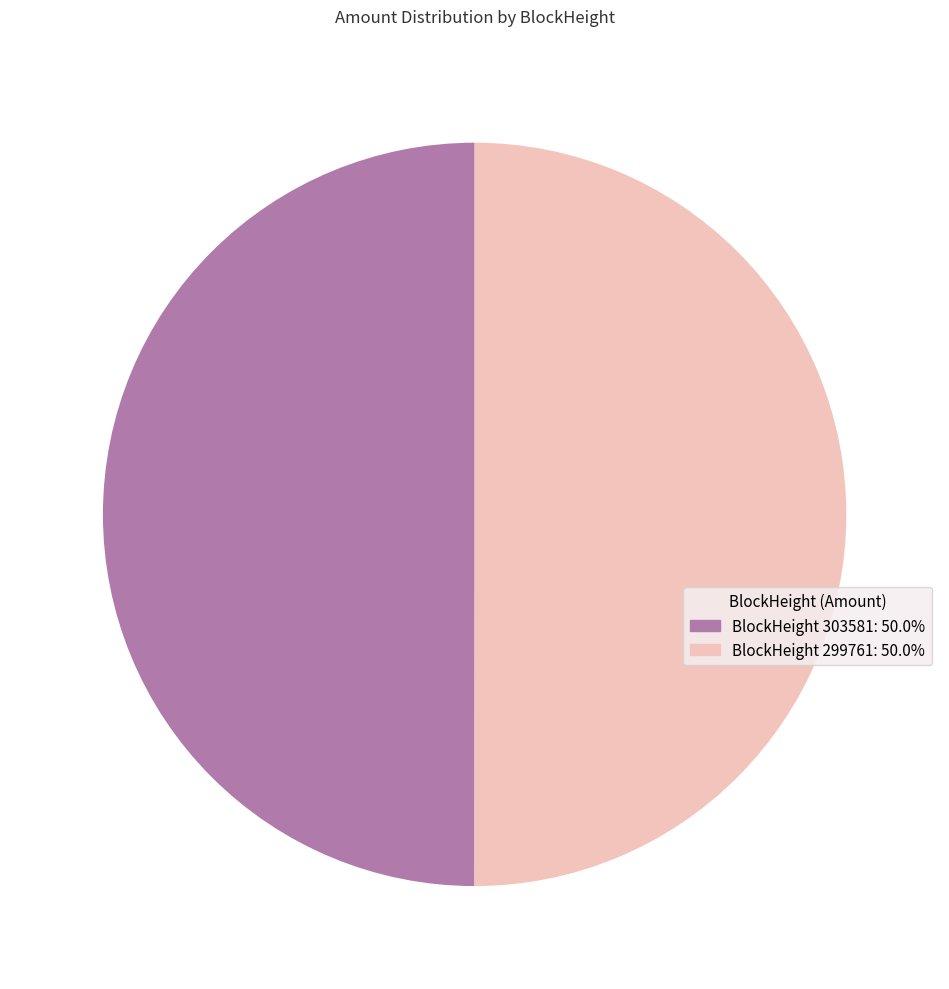

Approximately how many times larger is the value at BlockHeight 299761: 50.0% compared to BlockHeight 303581: 50.0%?

1.0